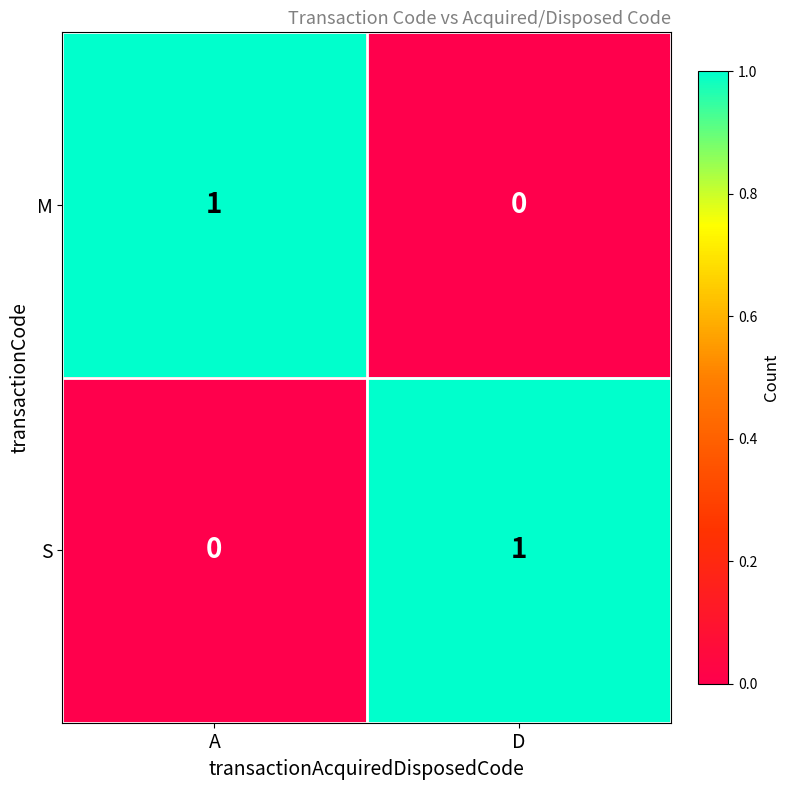

Is the value of S at D greater than the value of M at D?

Yes